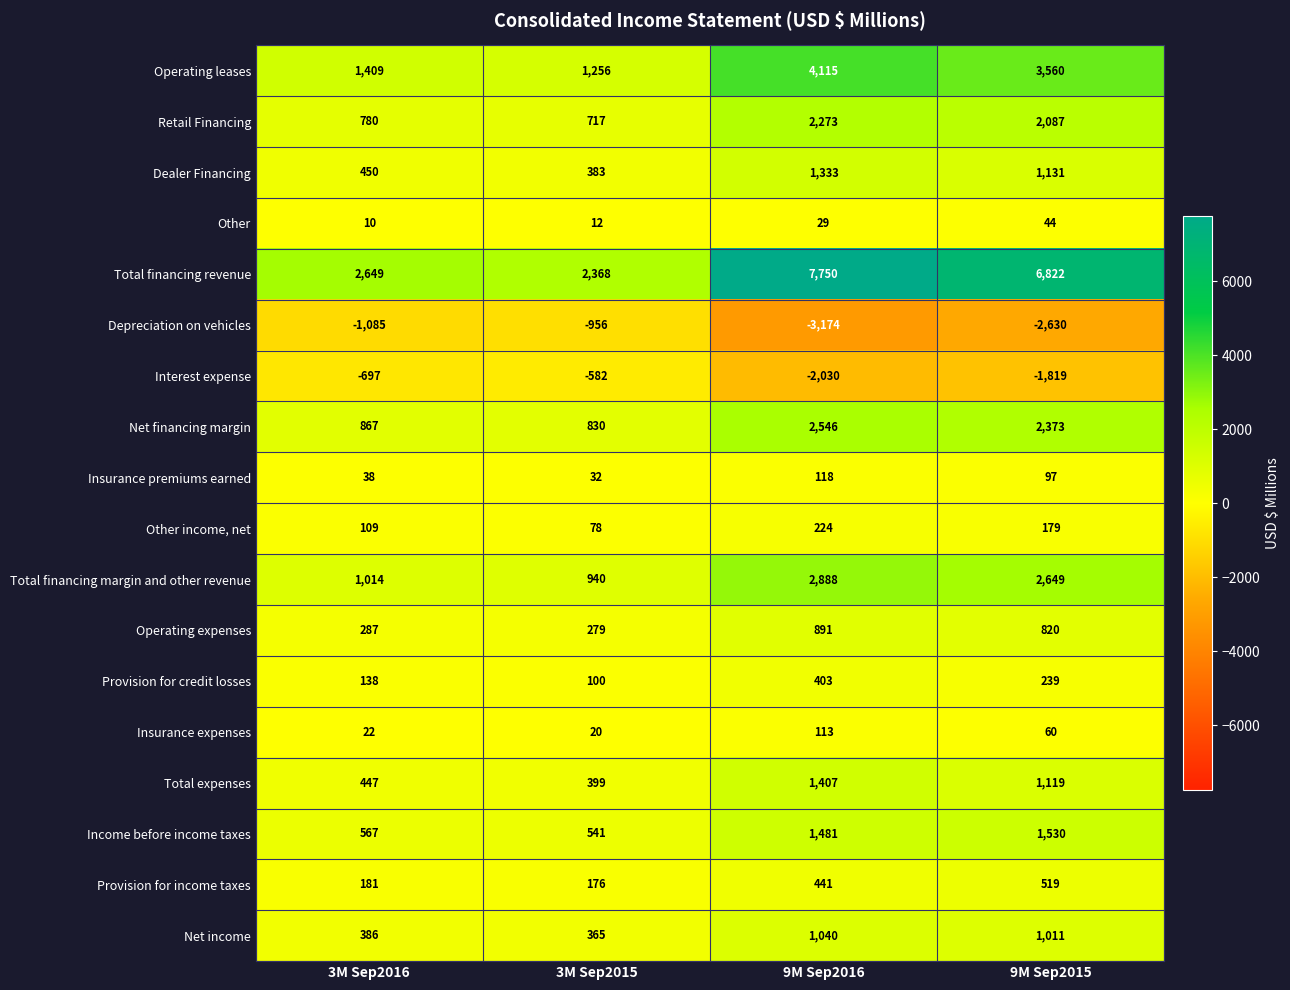

Which series has the largest total across all categories?

Total financing revenue